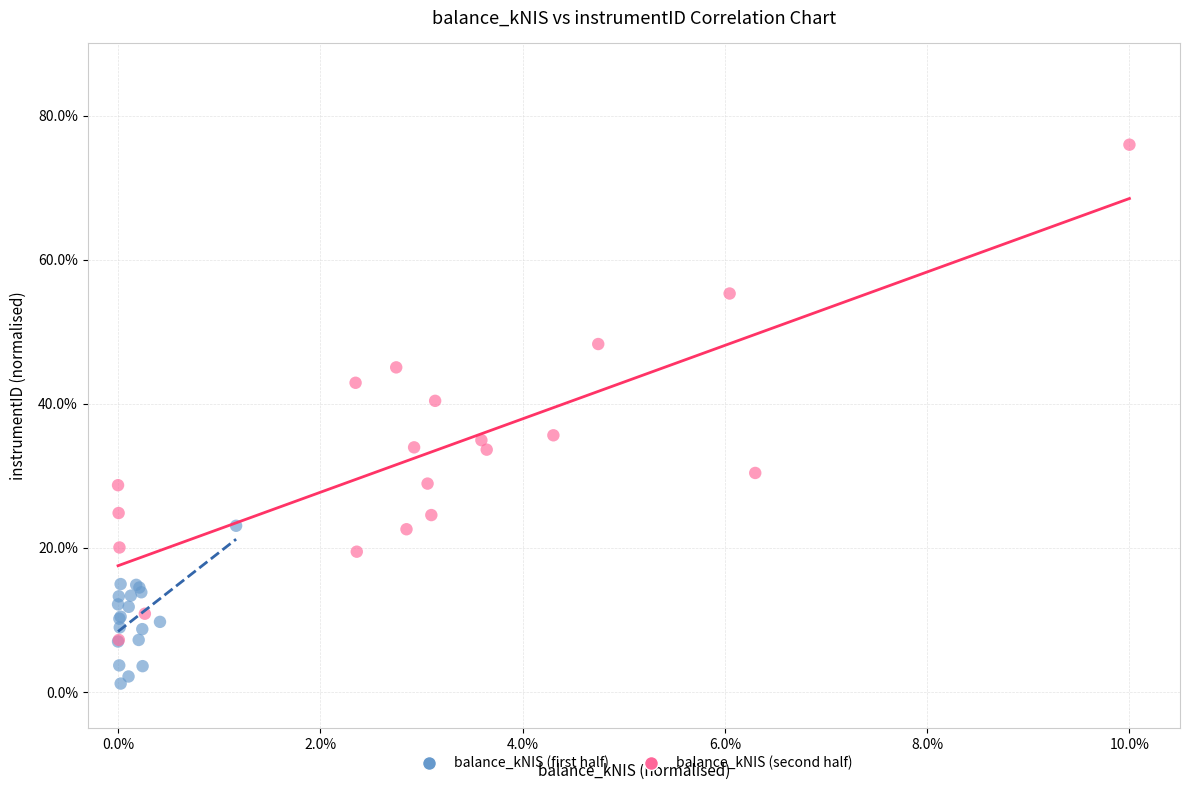

Which series contains the lowest Y value?

balance_kNIS (first half)